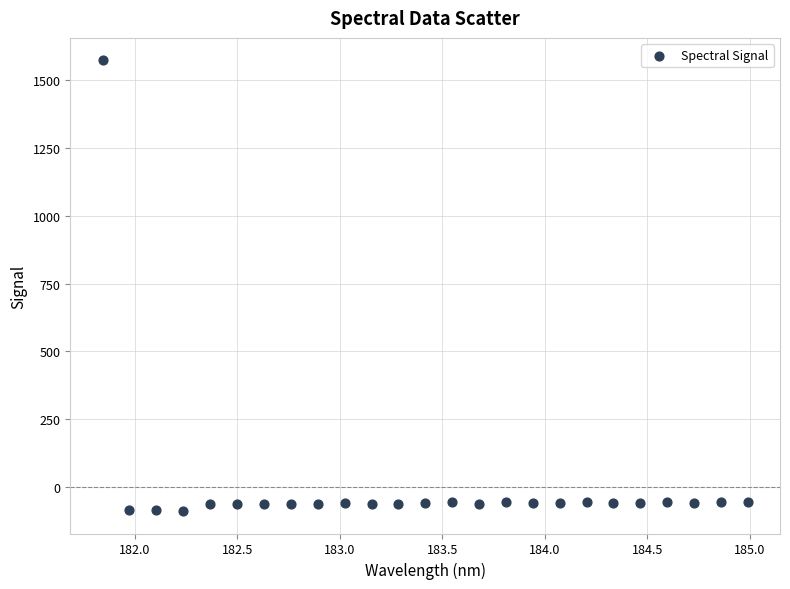

What is the range of Y values (max minus min)?

1660.3